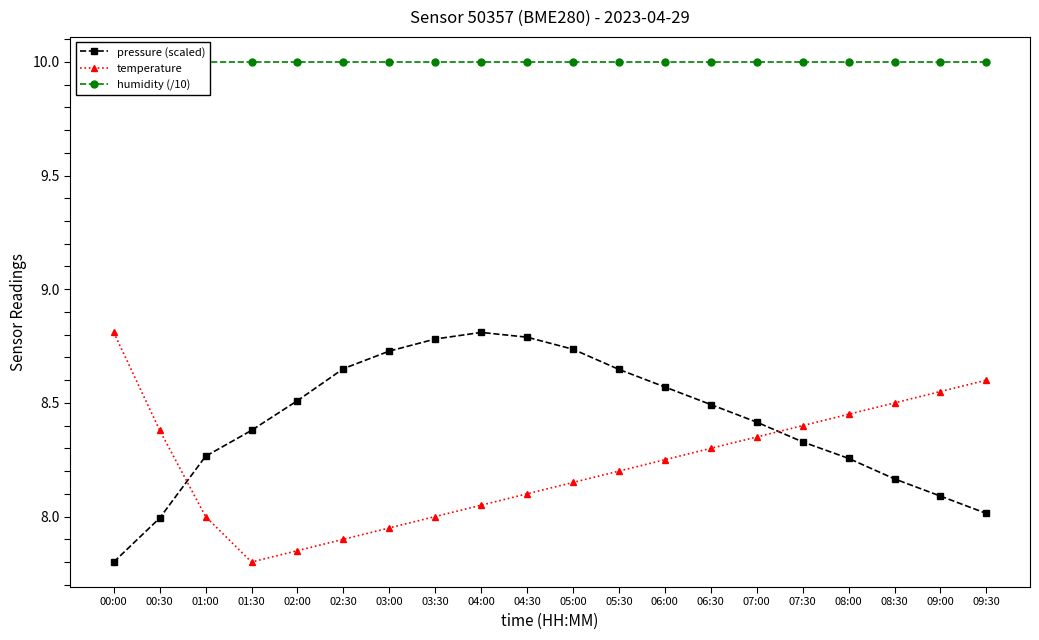

Does the chart display data point markers on the line(s)?

Yes